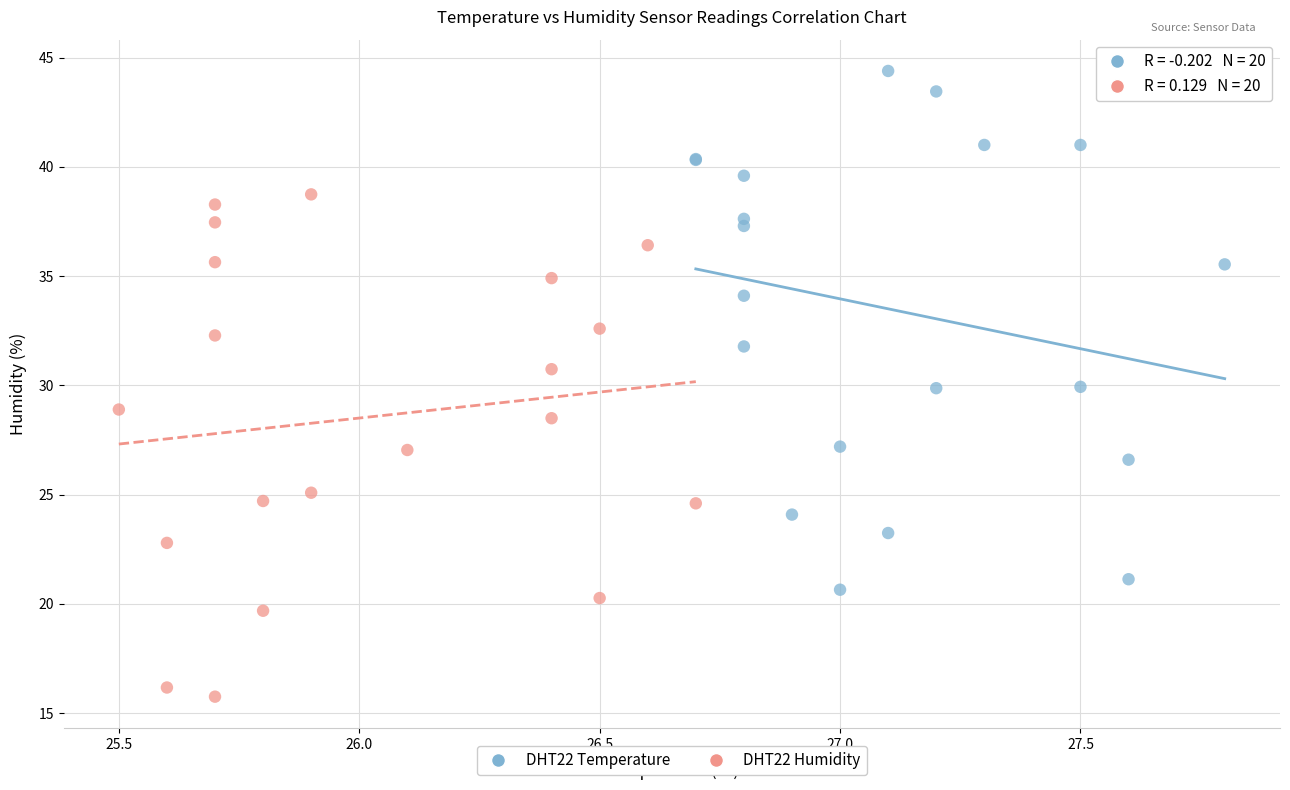

Which series reaches the minimum Y coordinate?

DHT22 Humidity